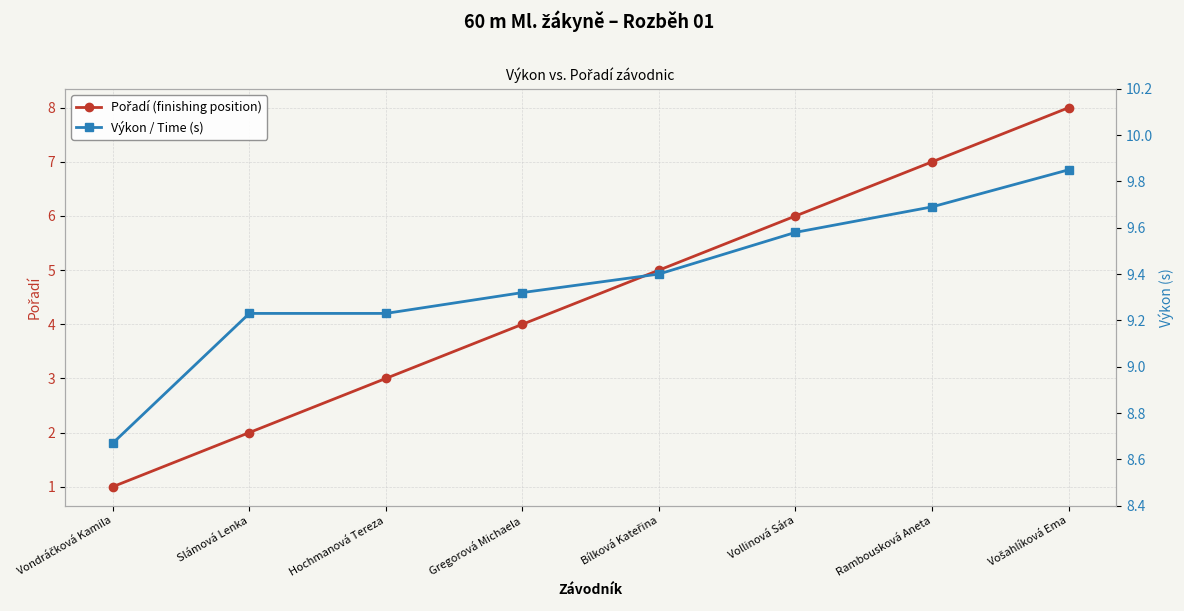

Where is Pořadí (finishing position) nearest to the value 4?

Gregorová Michaela